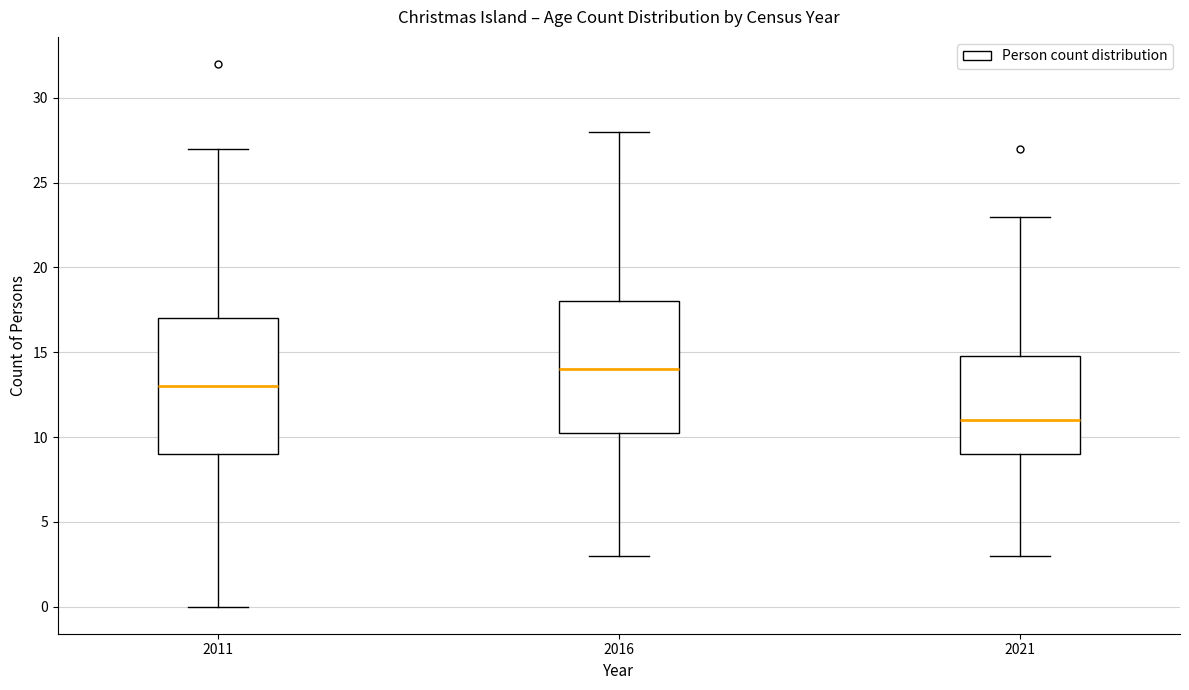

Reading left to right, read every box against the y-axis: the position of its median line, the range the box covers, and the ends of its whiskers. The values are not printed on the chart, so give them approximately, as read against the axis.

2011: median 13.0, box 9.0 to 17.0, whiskers 0.0 to 27.0
2016: median 14.0, box 10.5 to 18.0, whiskers 3.0 to 28.0
2021: median 11.0, box 9.0 to 15.0, whiskers 3.0 to 23.0